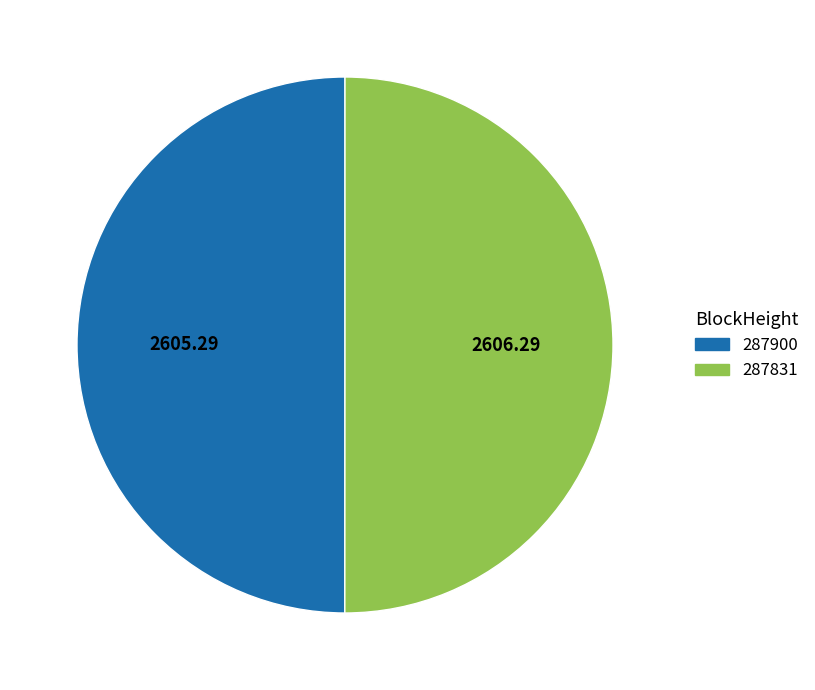

What is the ratio of the value at 287900 to the value at 287831?

1.0